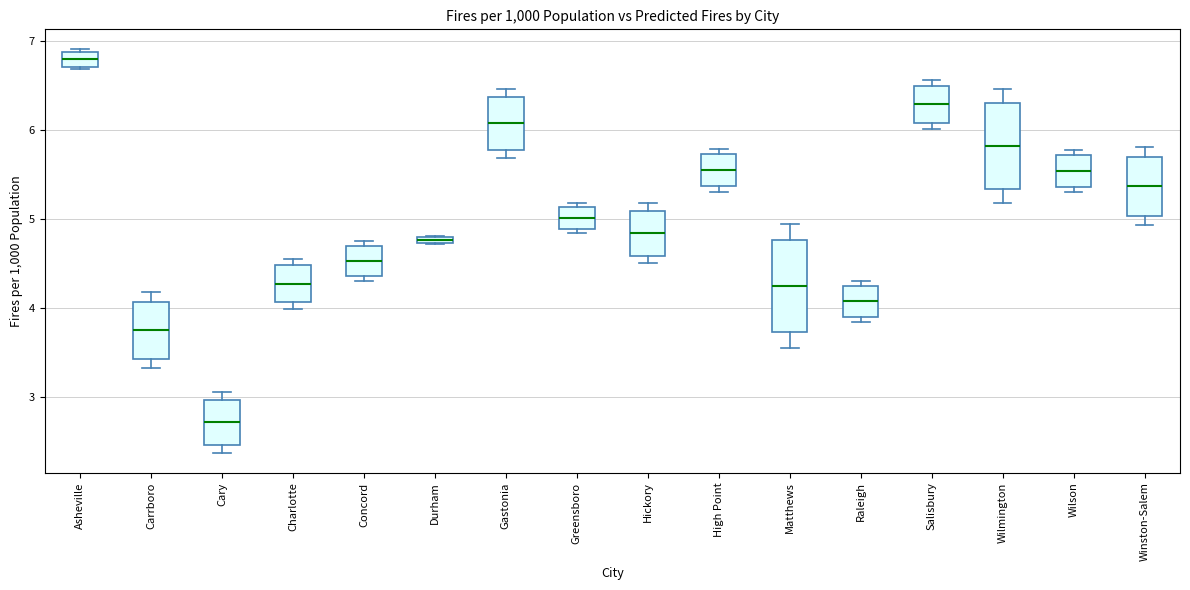

Which box's median line is the highest?

Asheville